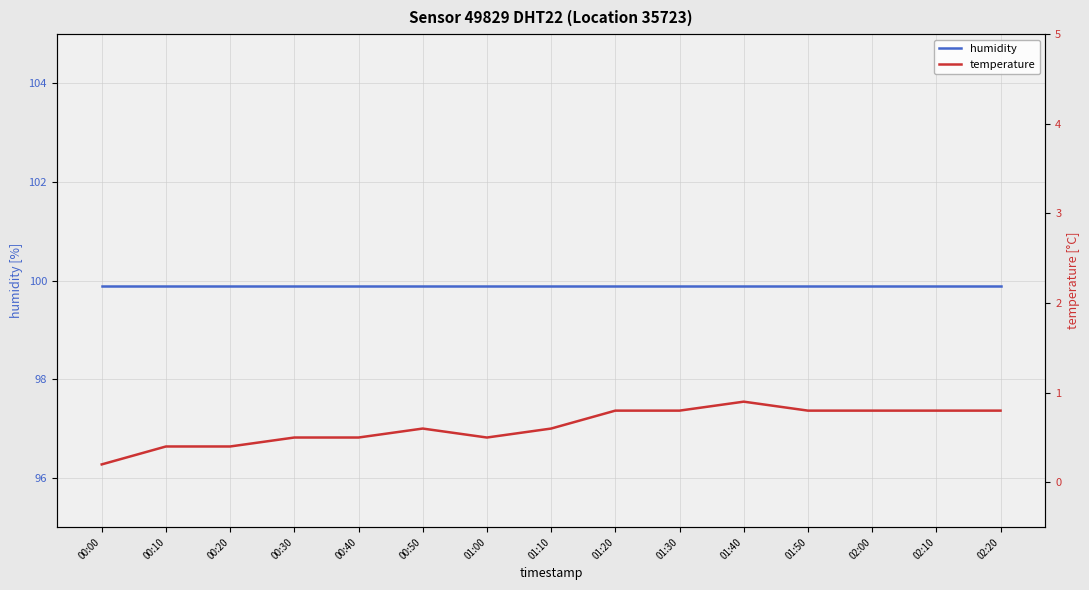

Between 00:10 and 02:10, which series saw the biggest shift?

temperature